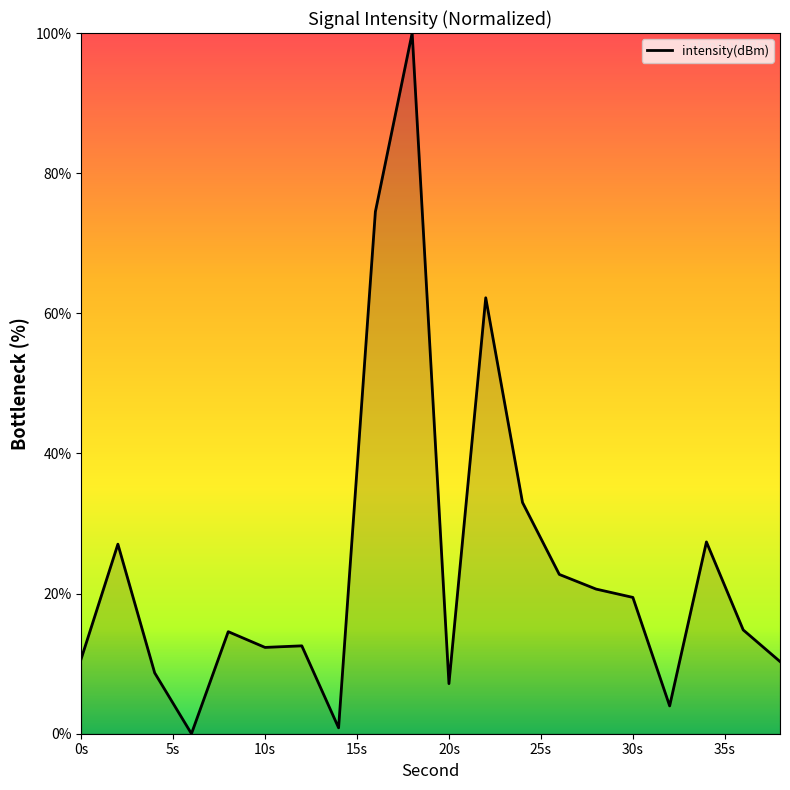

What is the maximum value shown in the chart?

100.0